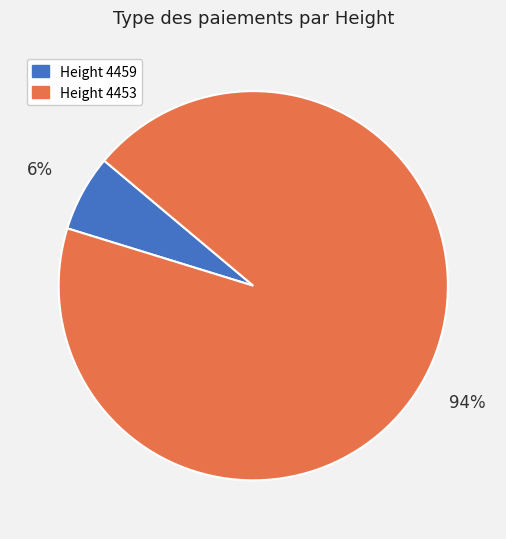

Is there any slice that represents more than half of the pie?

Yes